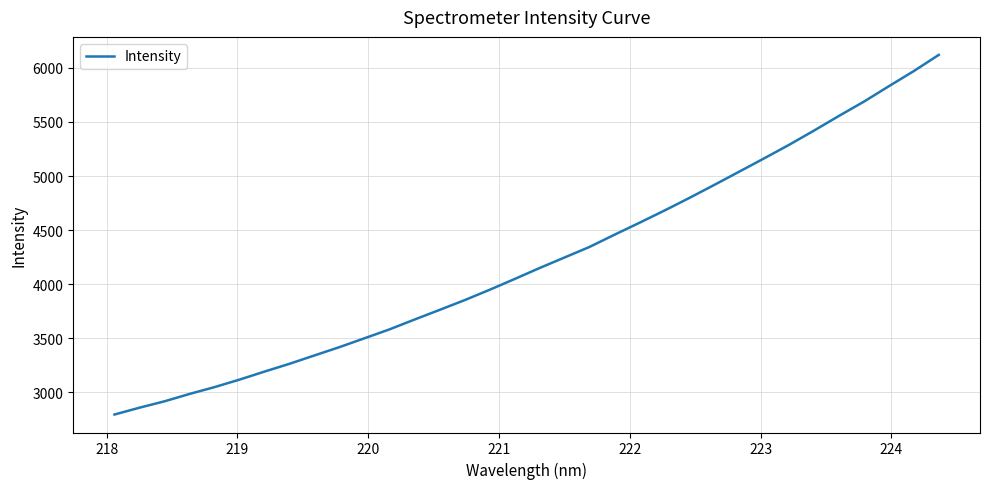

What is the difference between the second highest and minimum values?

3175.7